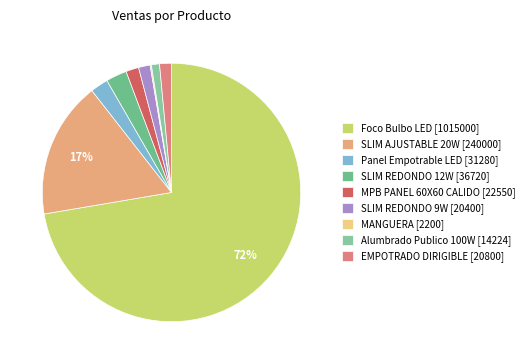

What percentage is the EMPOTRADO DIRIGIBLE slice, to the nearest percent?

1%